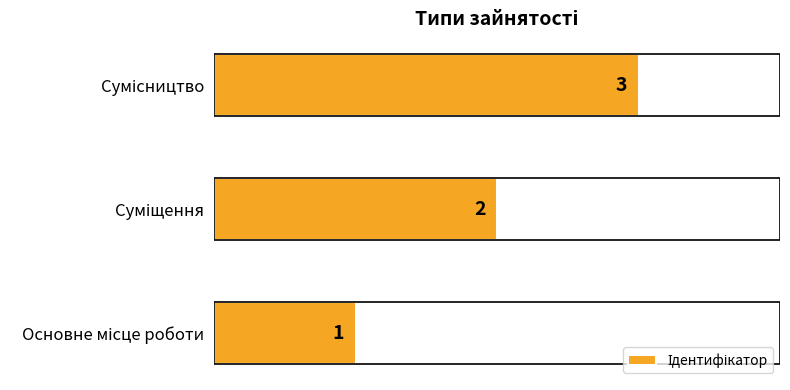

What is the difference between the maximum and minimum values?

2